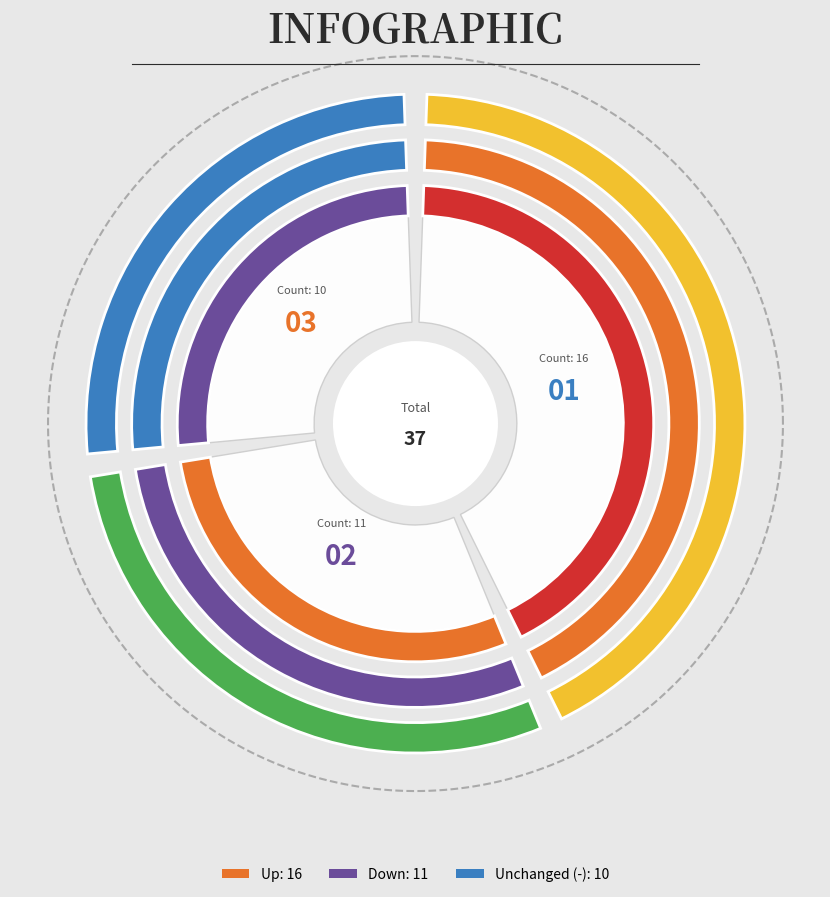

To the nearest percent, what percentage of the pie is down?

30%